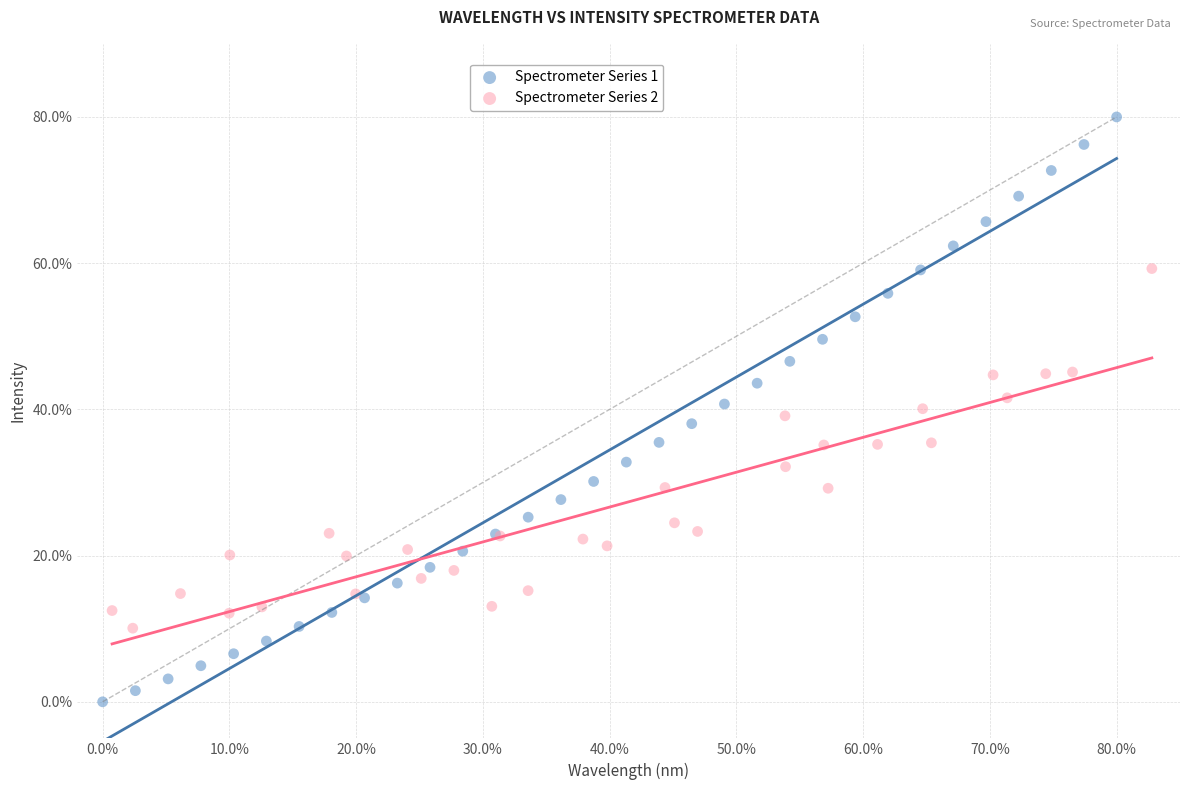

Which series contains the highest Y value?

Spectrometer Series 1